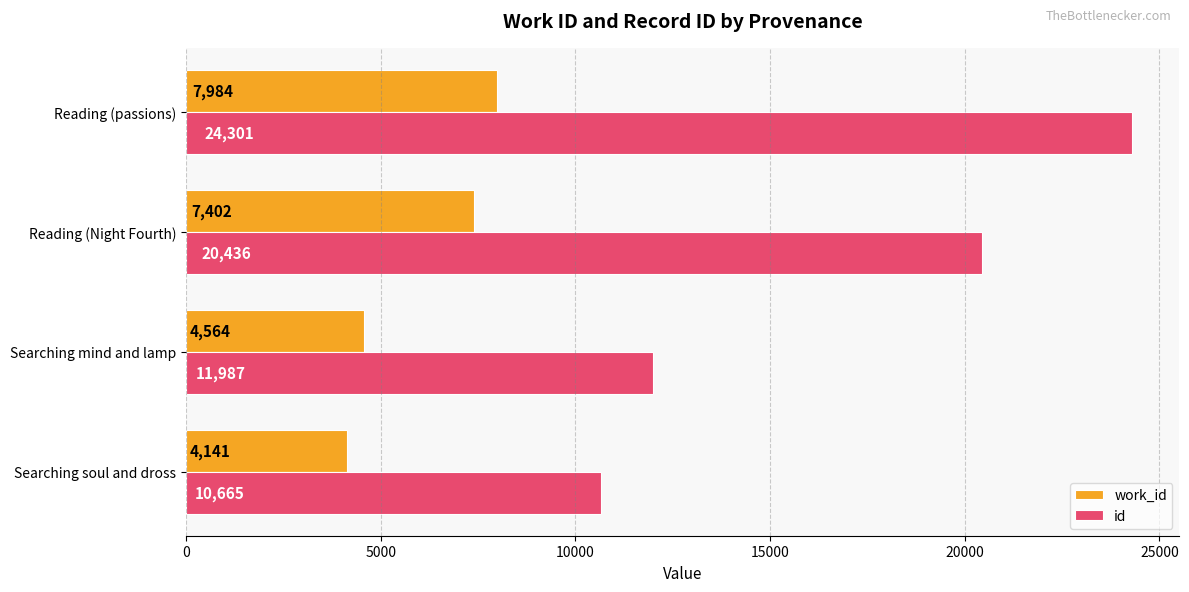

At how many categories does at least one series exceed 22272?

1